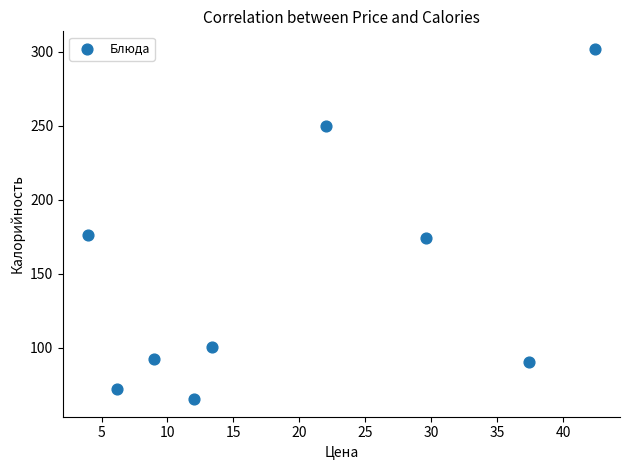

What is the range of Y values (max minus min)?

236.6